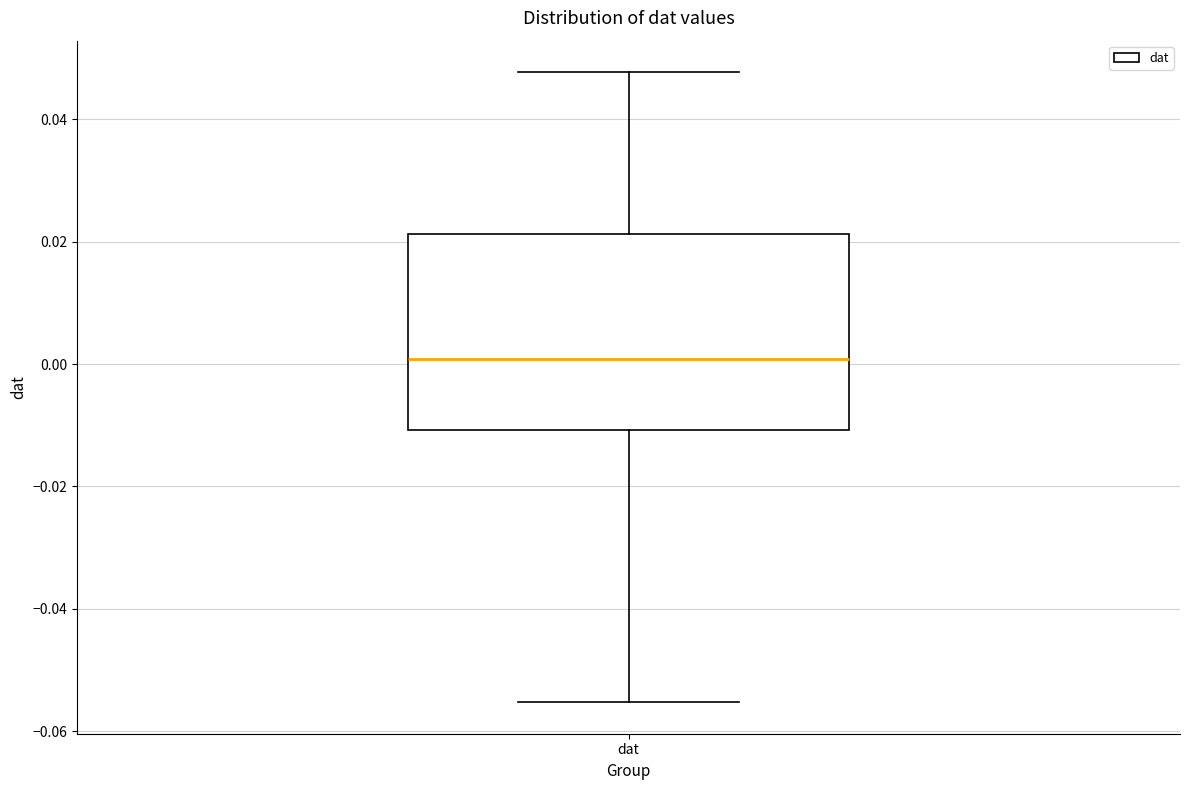

Where does the lower whisker of the box for dat end on the y-axis? The values are not printed on the chart, so give them approximately, as read against the axis.

-0.056